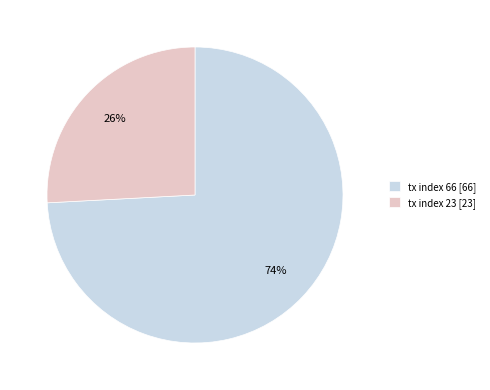

To the nearest percent, what portion does tx index 66 represent?

74%